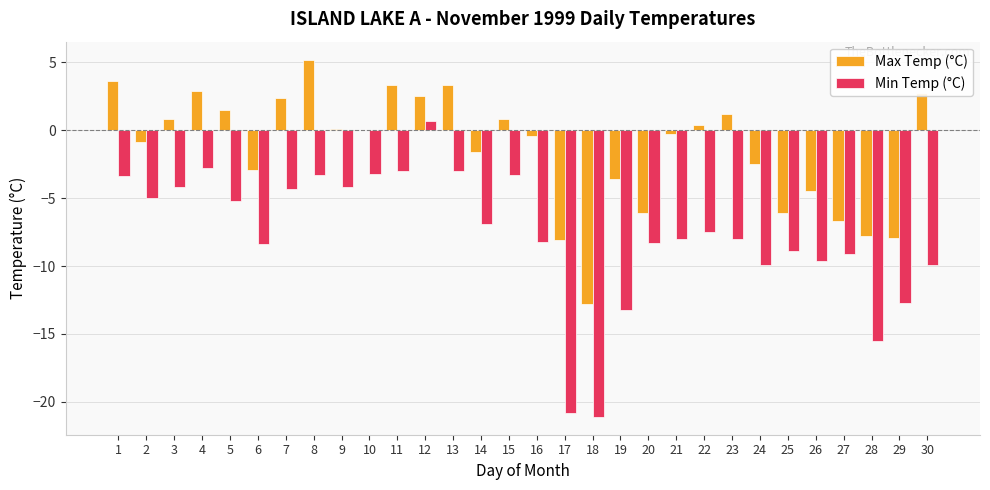

What is the approximate value of Max Temp (°C) at 26?

-4.5